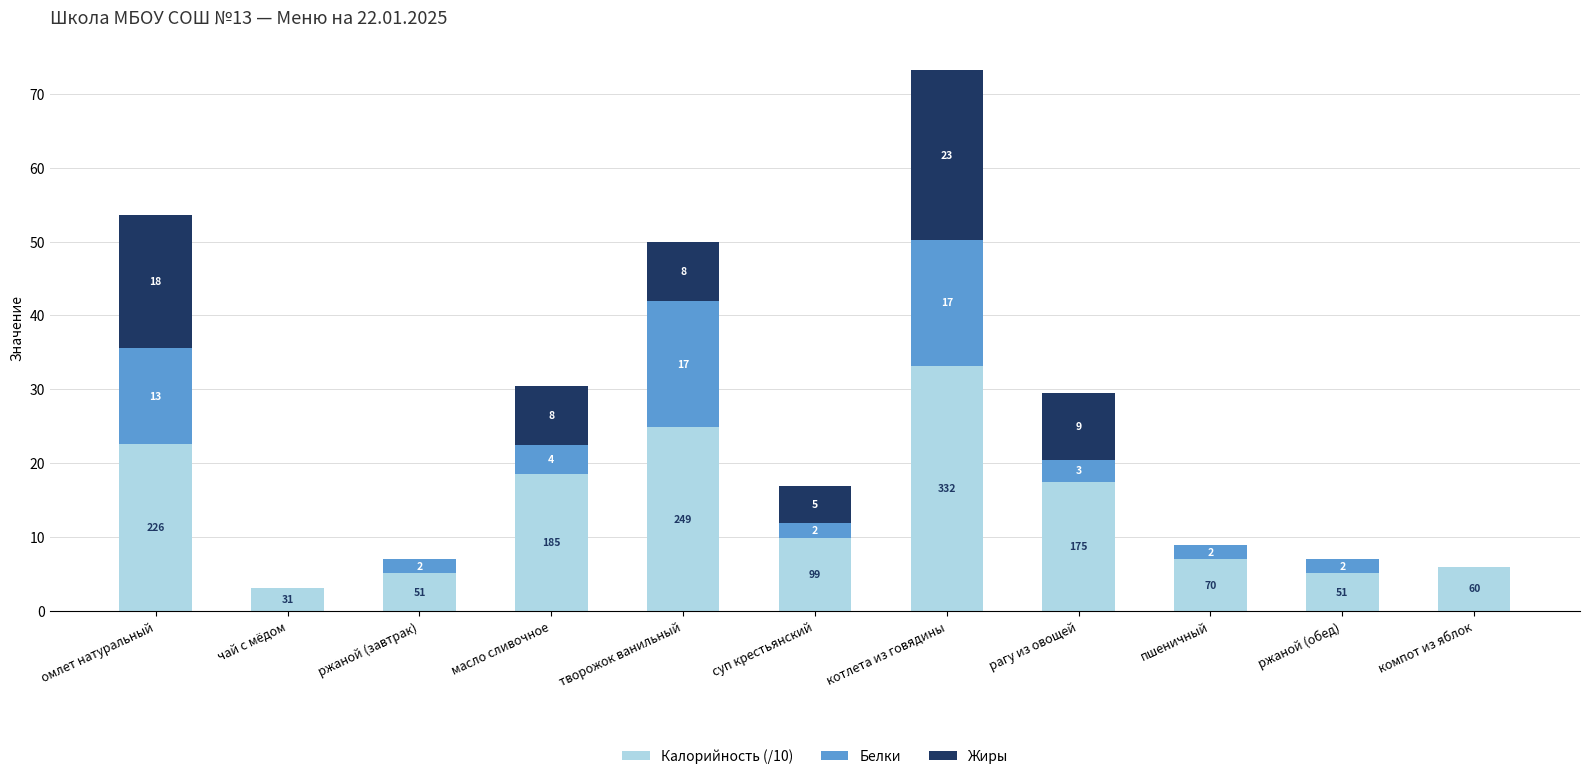

What value does the Калорийность (/10) series have at рагу из овощей?

17.5